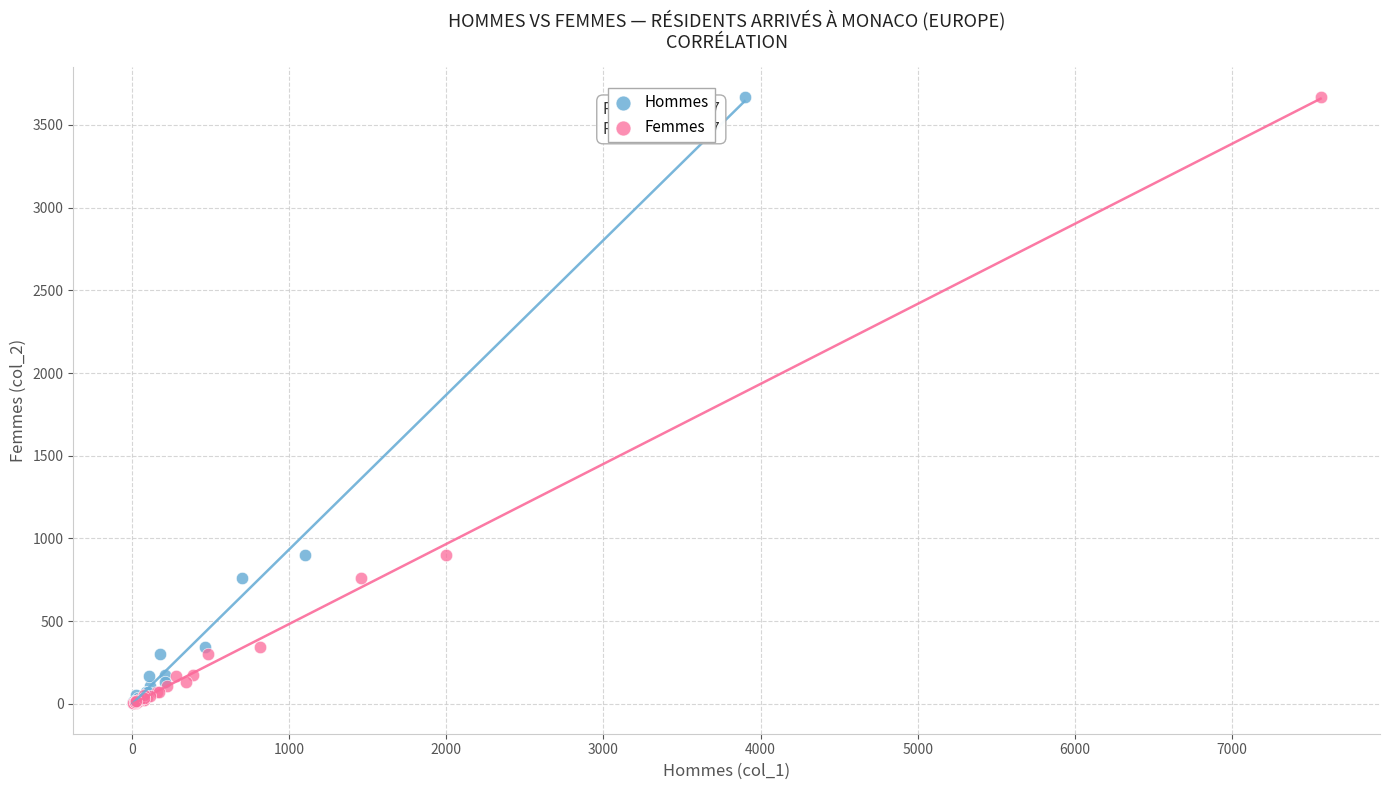

What are all the series names shown in the legend?

Hommes, Femmes